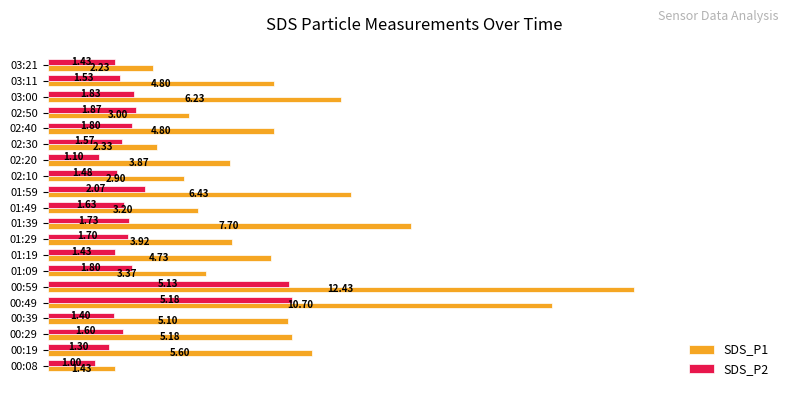

List the series in order of their overall mean, lowest first.

SDS_P2, SDS_P1